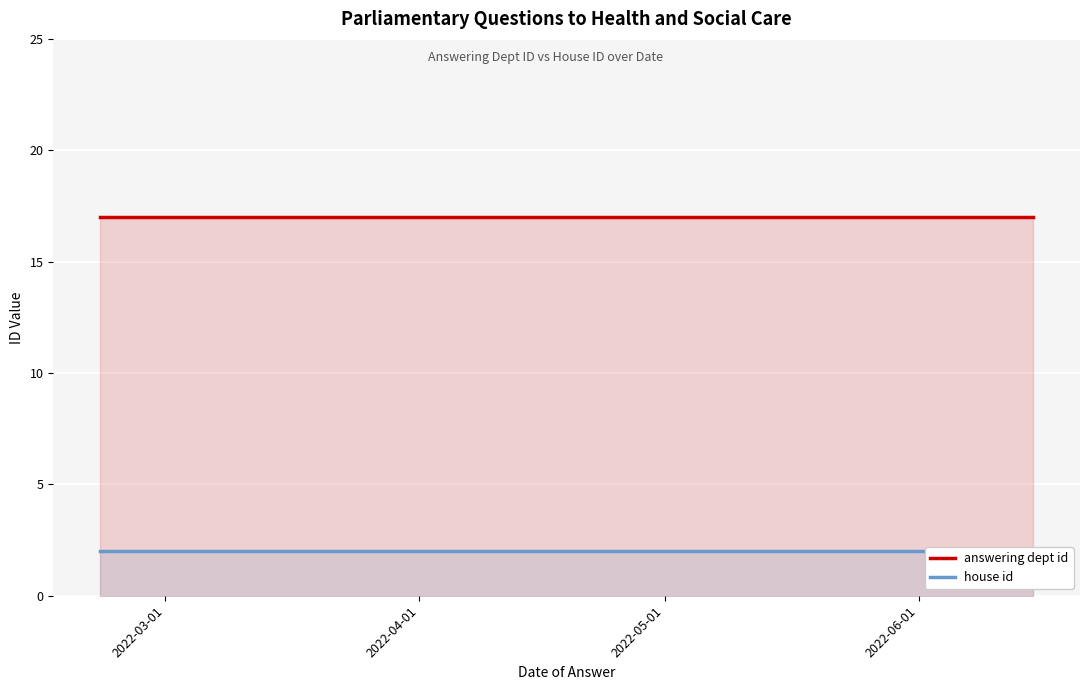

What is the sum of all answering dept id values?

170